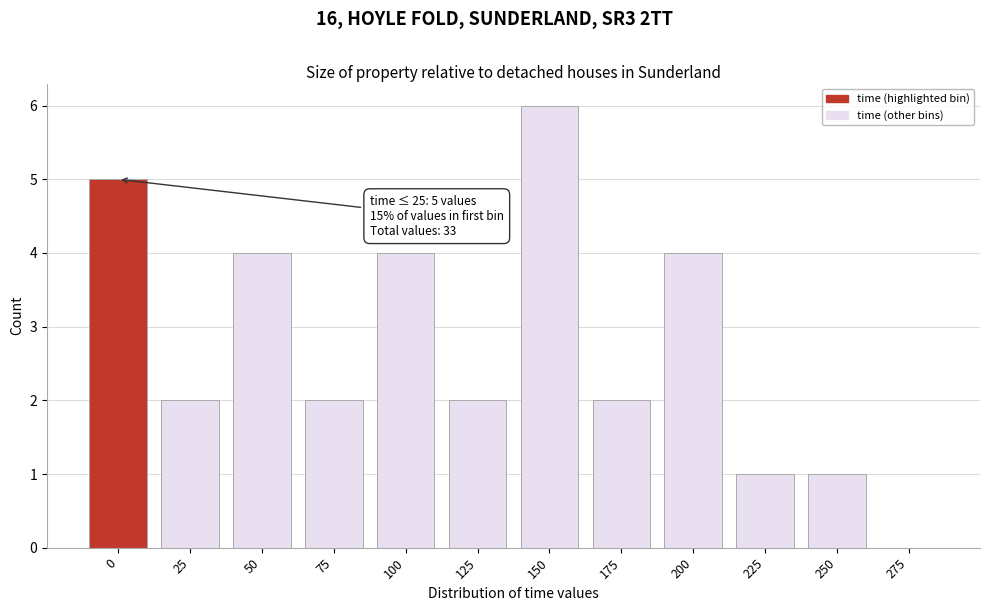

Reading left to right, what are all the values shown in this chart?

0=5	25=2	50=4	75=2	100=4	125=2	150=6	175=2	200=4	225=1	250=1	275=0